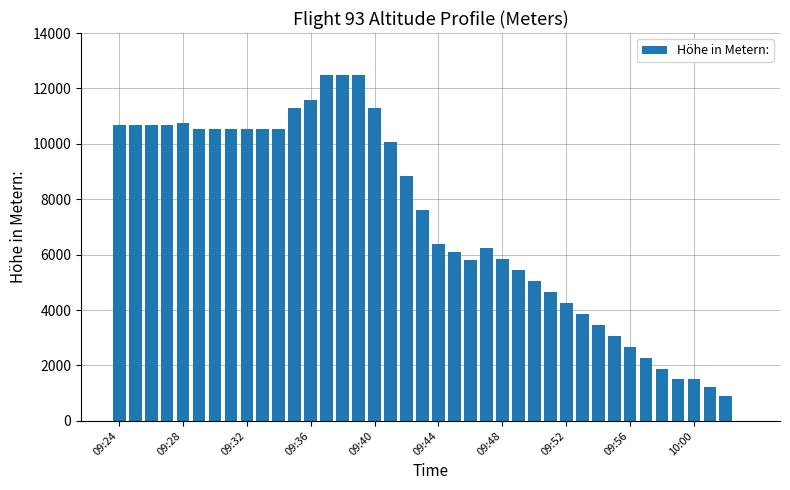

What is the sum of all values?

287152.1